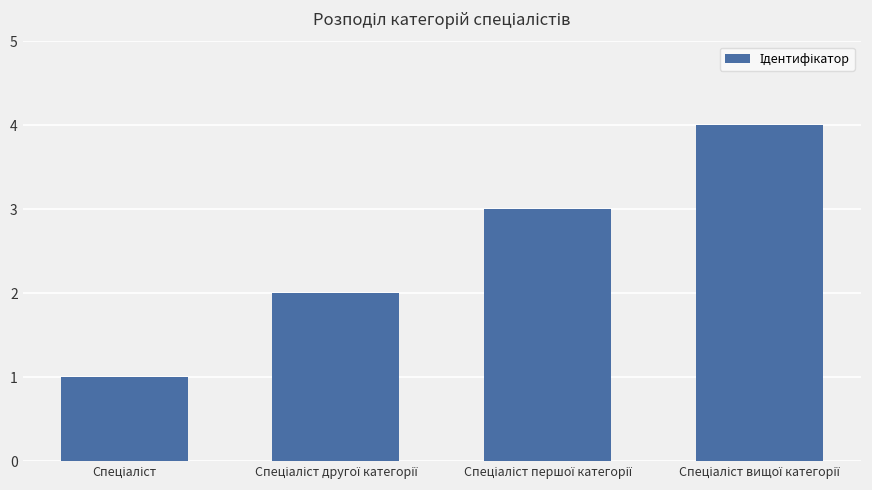

What is the difference between the maximum and minimum values?

3